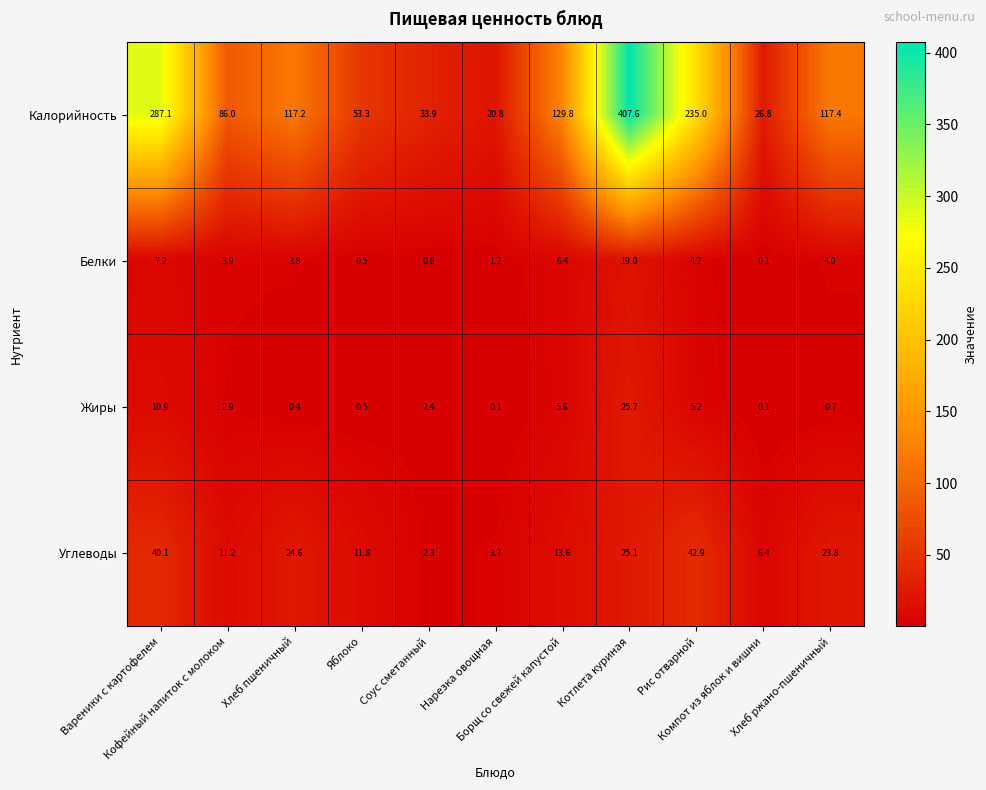

What is the total value across all series at Кофейный напиток с молоком?

104.0